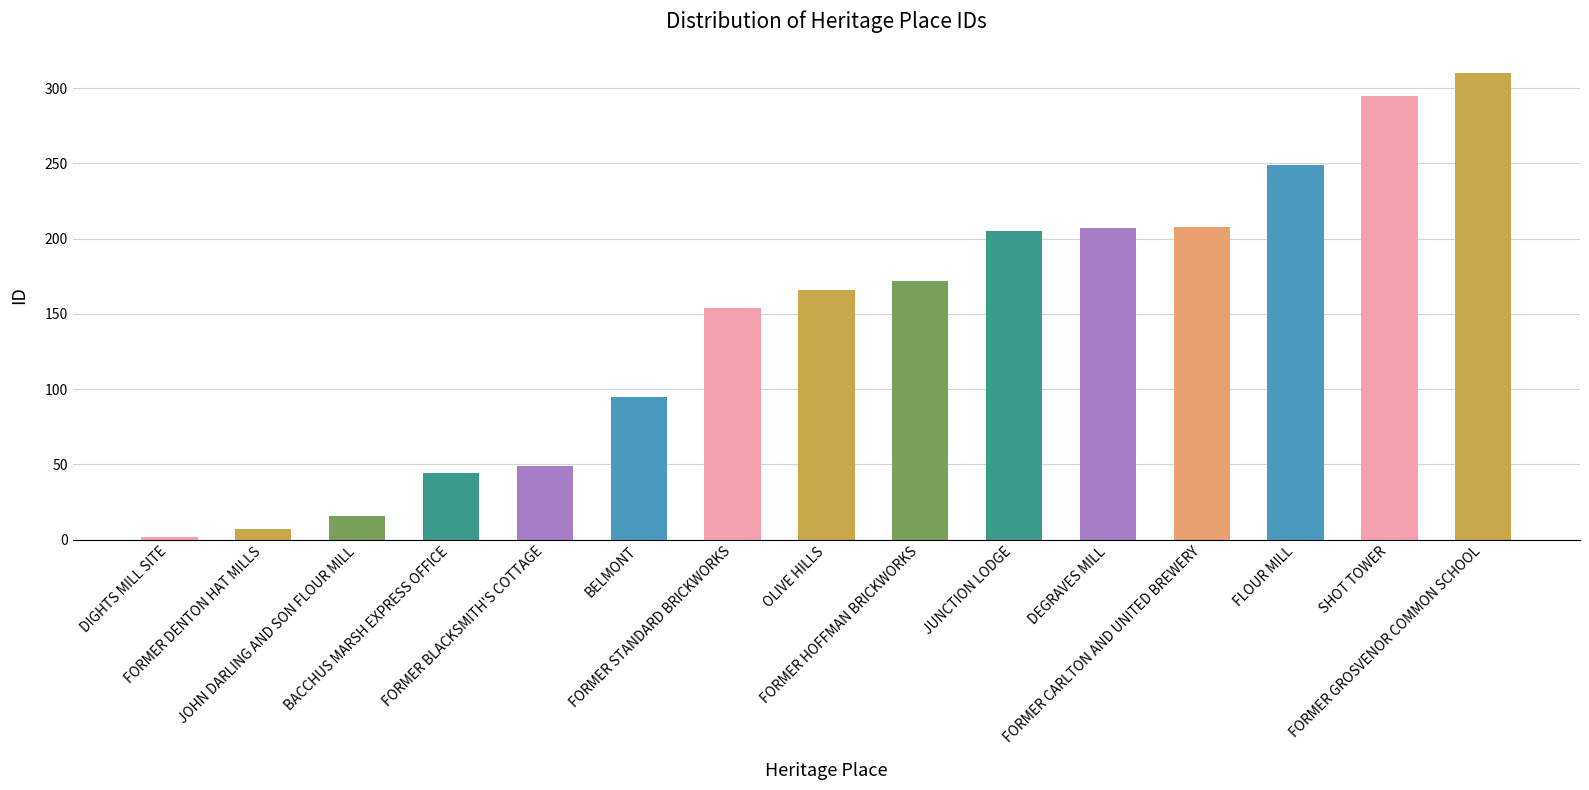

What is the label of the 12th bar from the right?

BACCHUS MARSH EXPRESS OFFICE